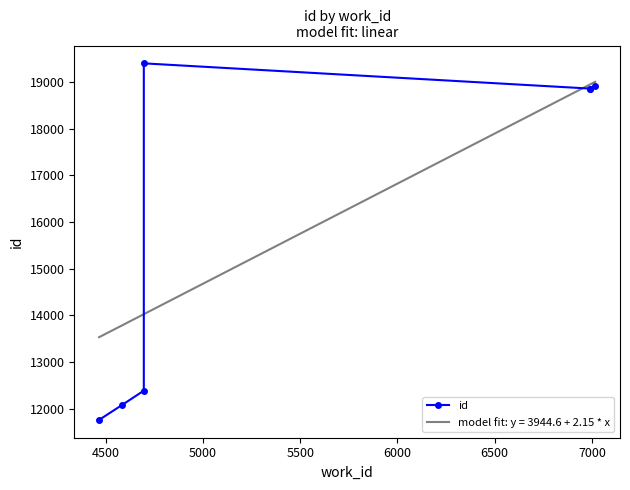

What is the value of the 4th point from the left?

19404